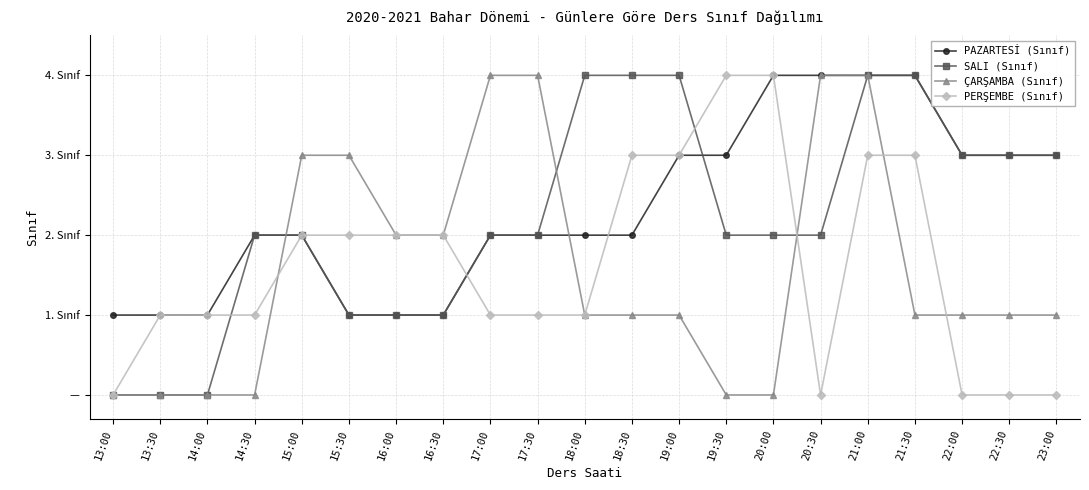

Which has a higher value, 16:30 or 14:00?

16:30